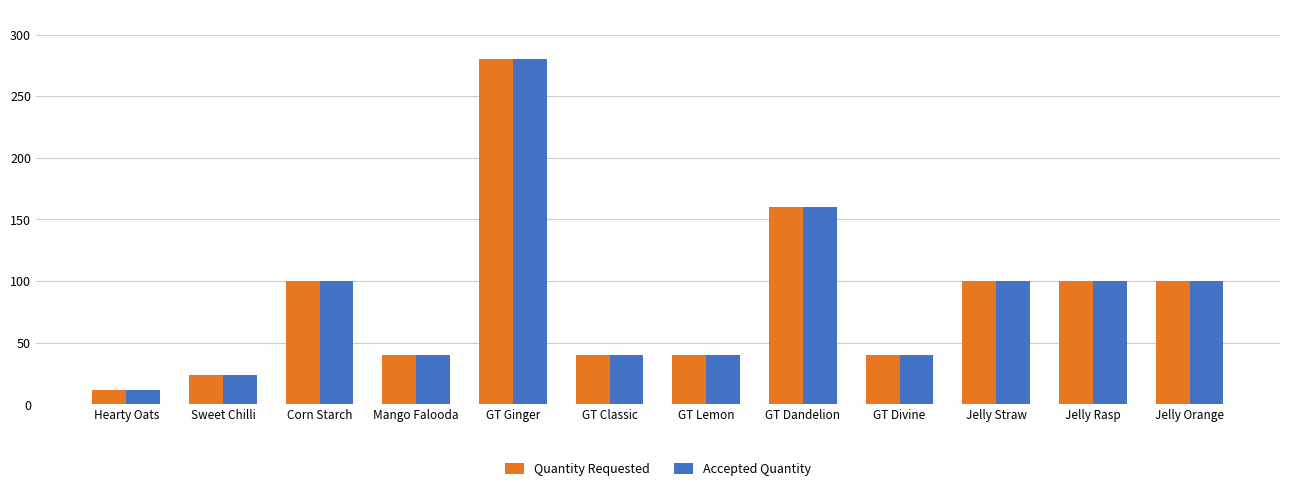

At which label is Quantity Requested closest to 146?

GT Dandelion